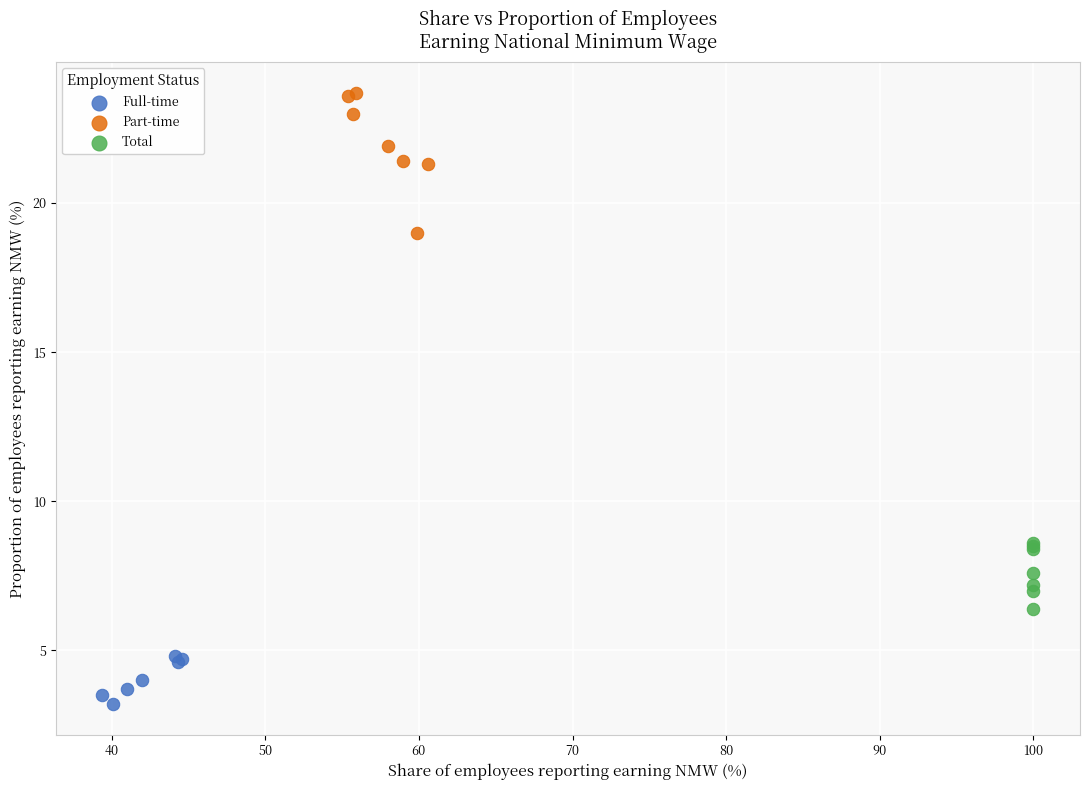

Which series has the widest spread of Y values?

Part-time